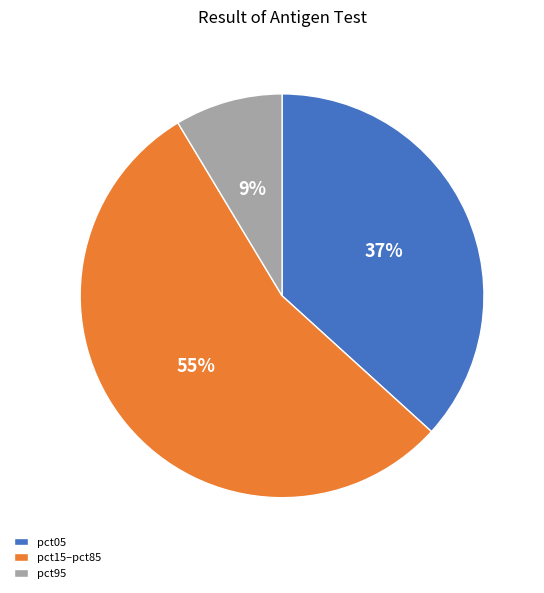

The pct05 slice represents 49% of the pie. True or false?

False